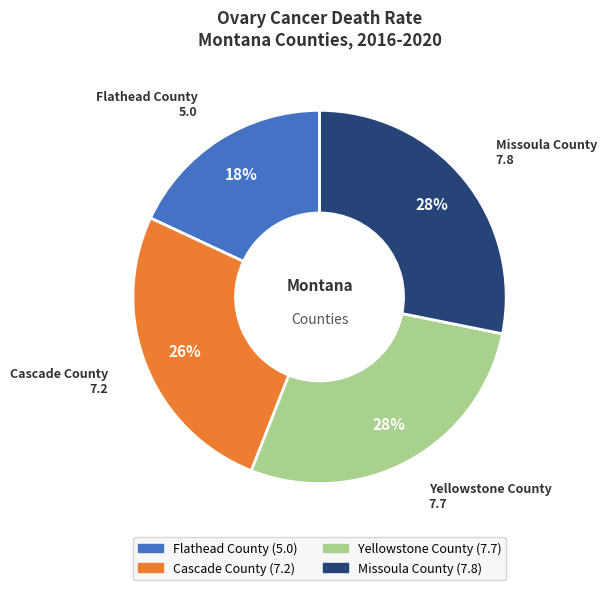

Does Yellowstone County represent more than half of the total?

No